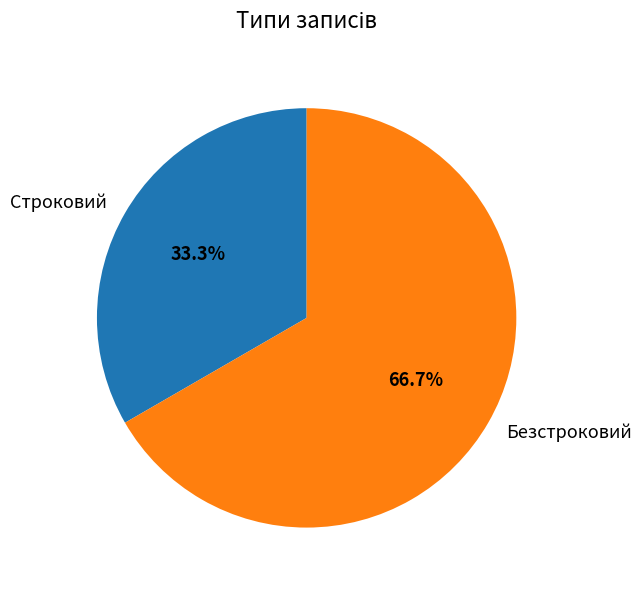

Approximately how many times larger is the value at Строковий compared to Безстроковий?

0.5